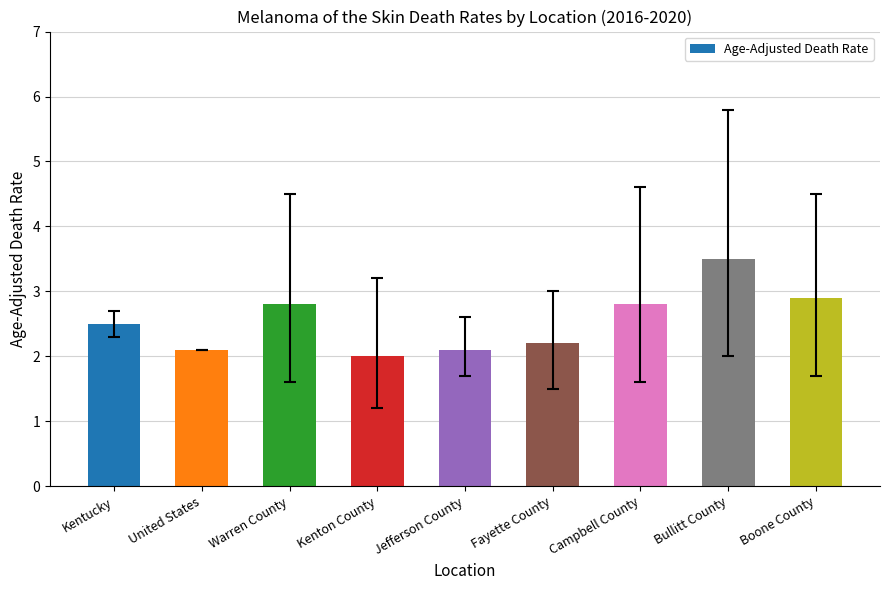

Are the bars grouped side by side (vs. stacked)?

No